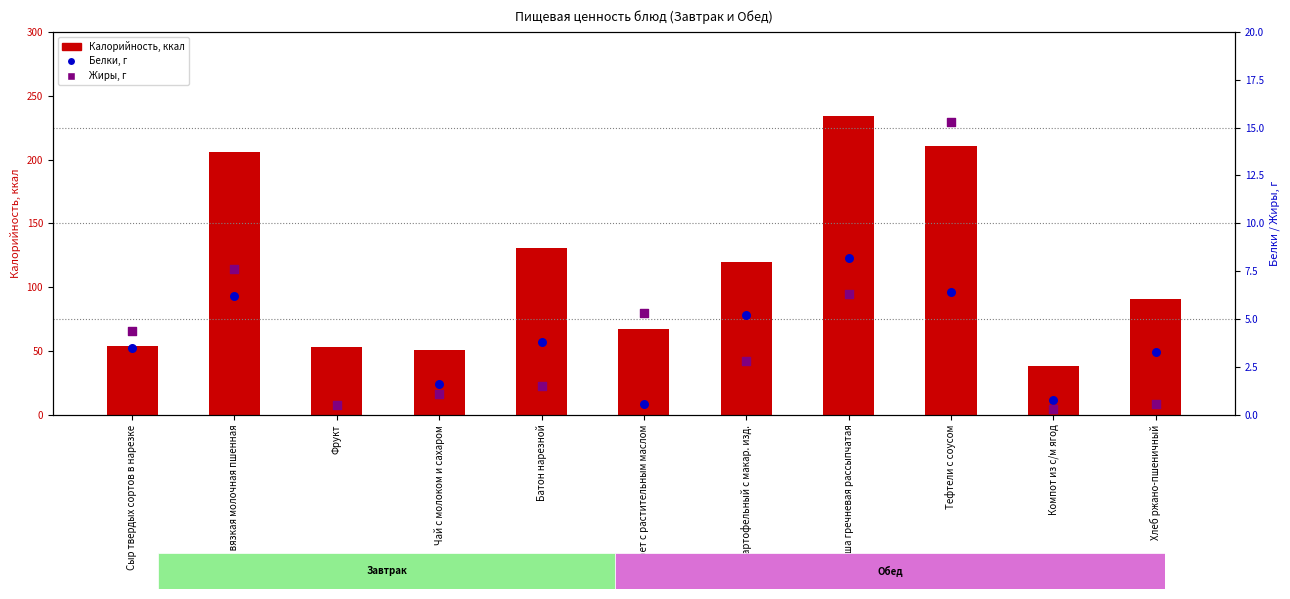

At which category is the sum across all series the highest?

Каша гречневая рассыпчатая